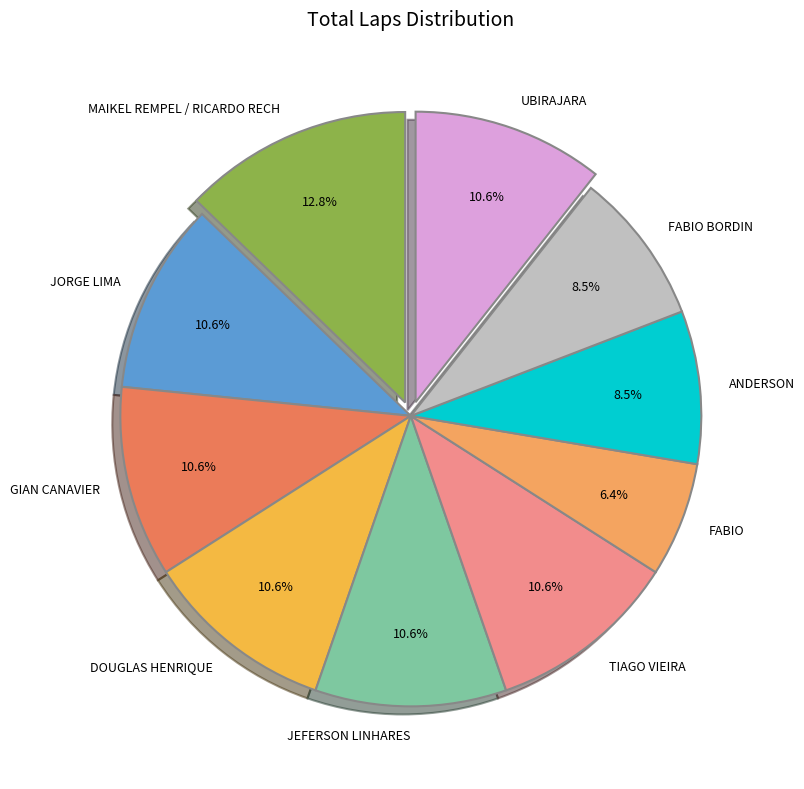

Approximately how many times larger is the value at GIAN CANAVIER compared to FABIO?

1.7